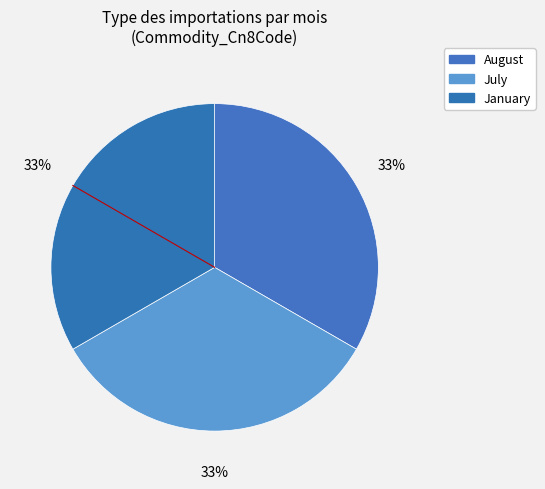

How many slices are in this pie chart?

3